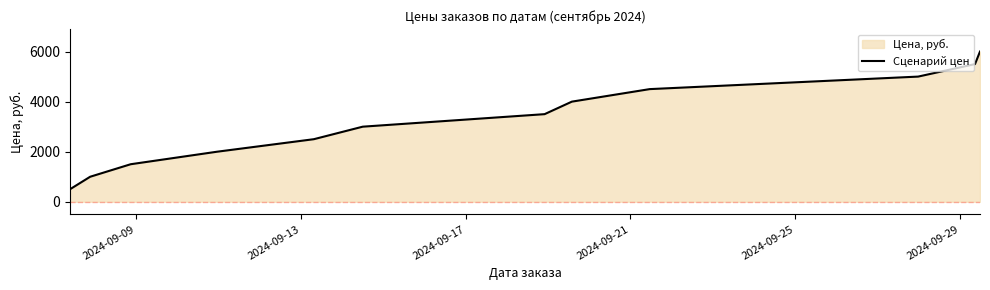

Reading right to left, list all the values displayed in this chart.

6000	5500	5000	4500	4000	3500	3000	2500	2000	1500	1000	500